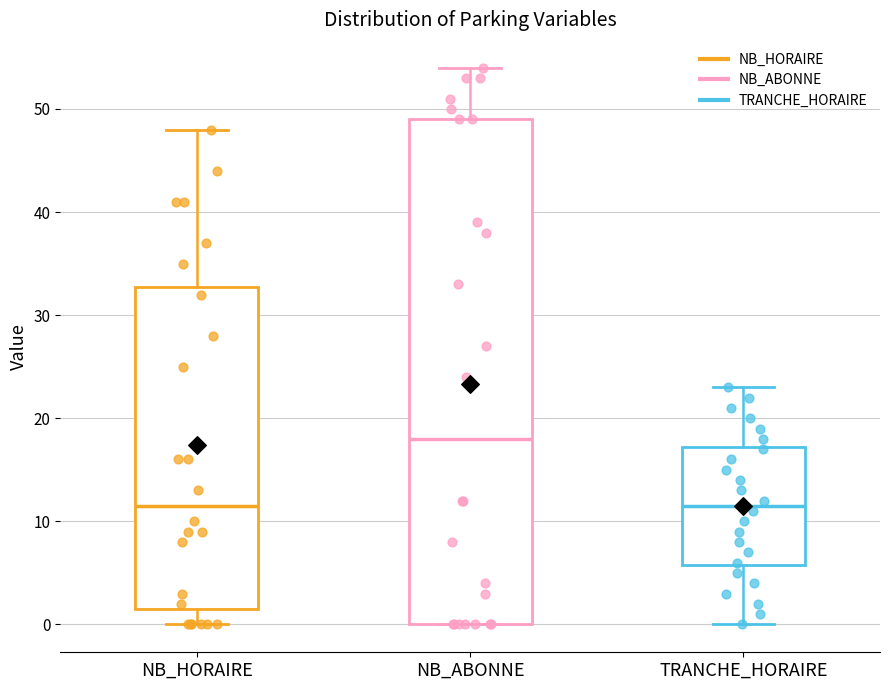

Which box's median line is the highest?

NB_ABONNE